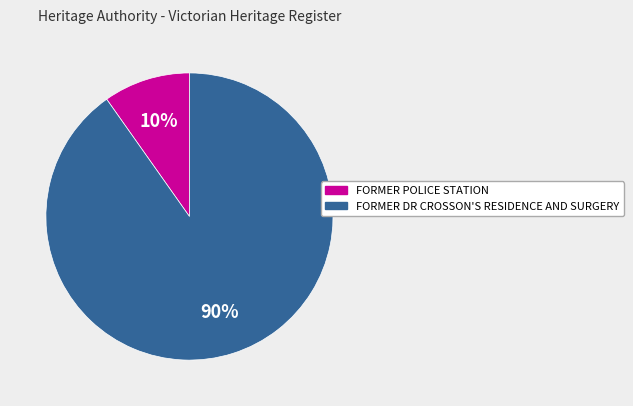

Which category accounts for the majority?

FORMER DR CROSSON'S RESIDENCE AND SURGERY